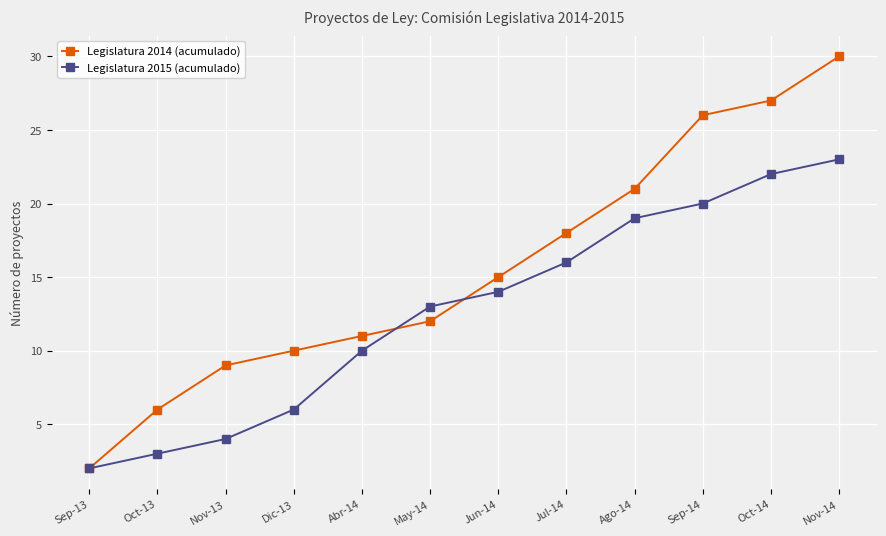

Does the chart display data point markers on the line(s)?

Yes